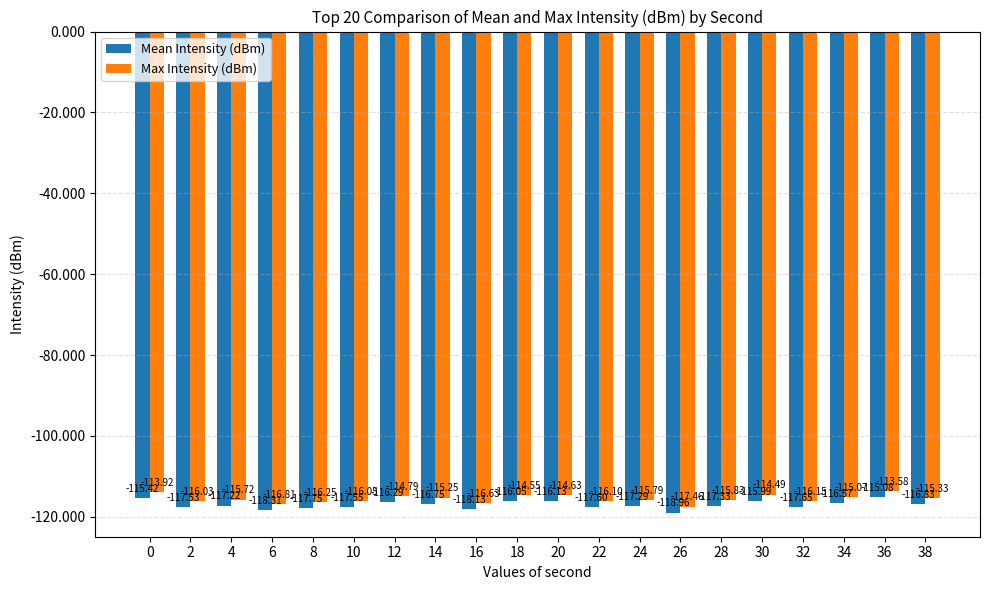

What is the approximate value of Max Intensity (dBm) at 6?

-116.8